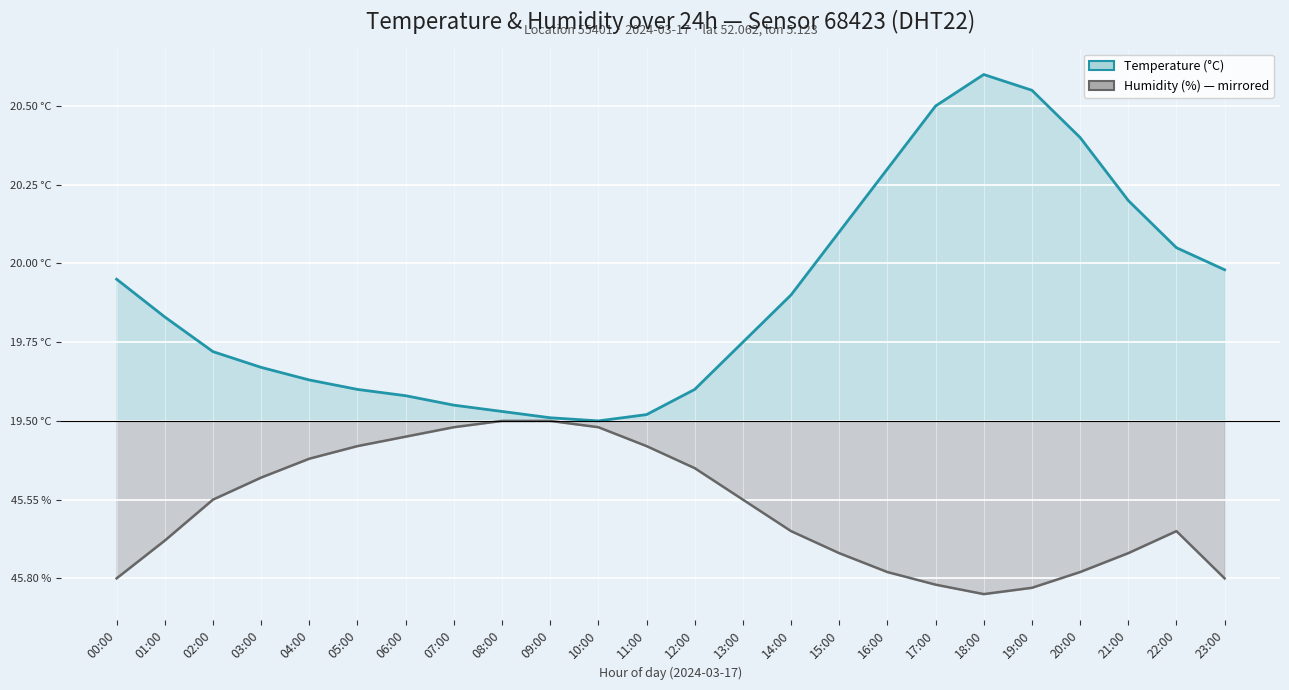

What position from the right is 08:00?

16